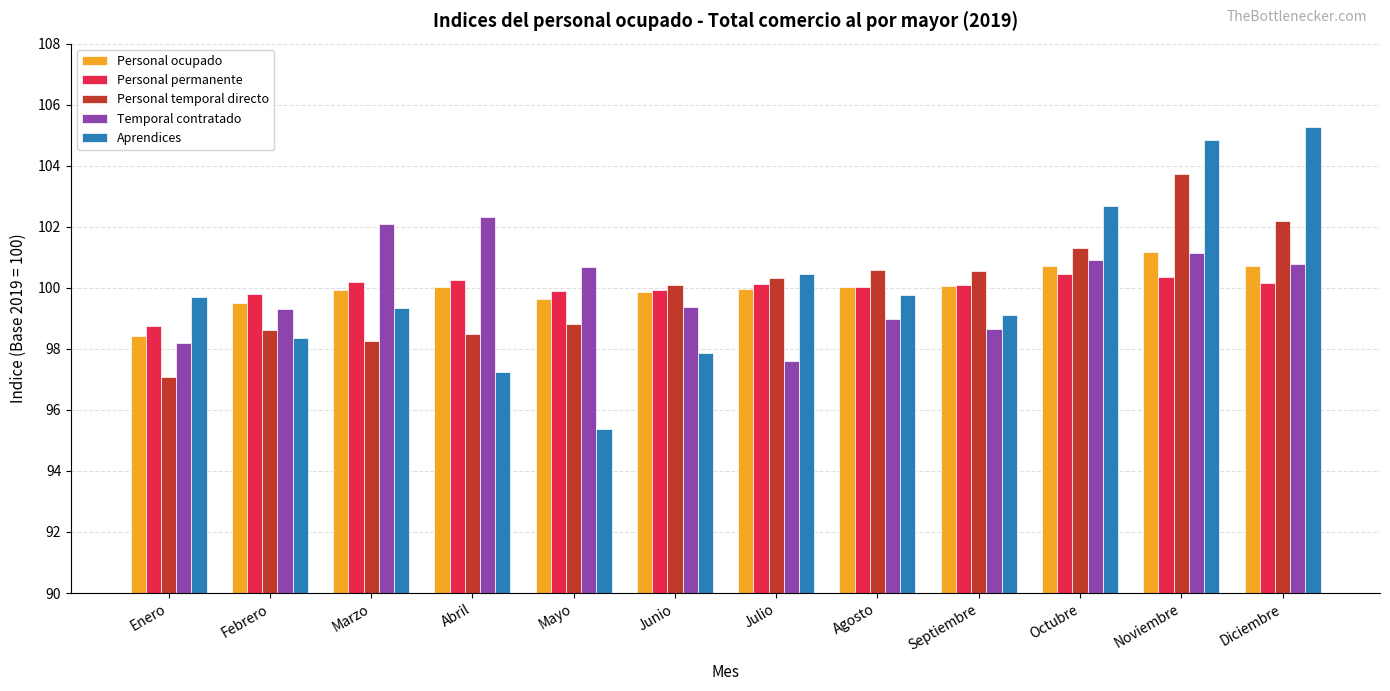

How many series are shown in this chart?

5